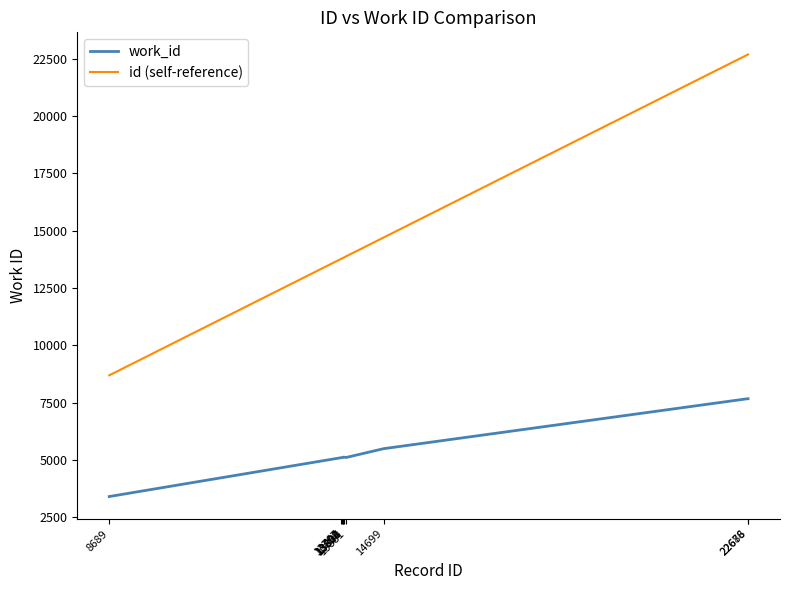

What is the minimum value for work_id?

3402